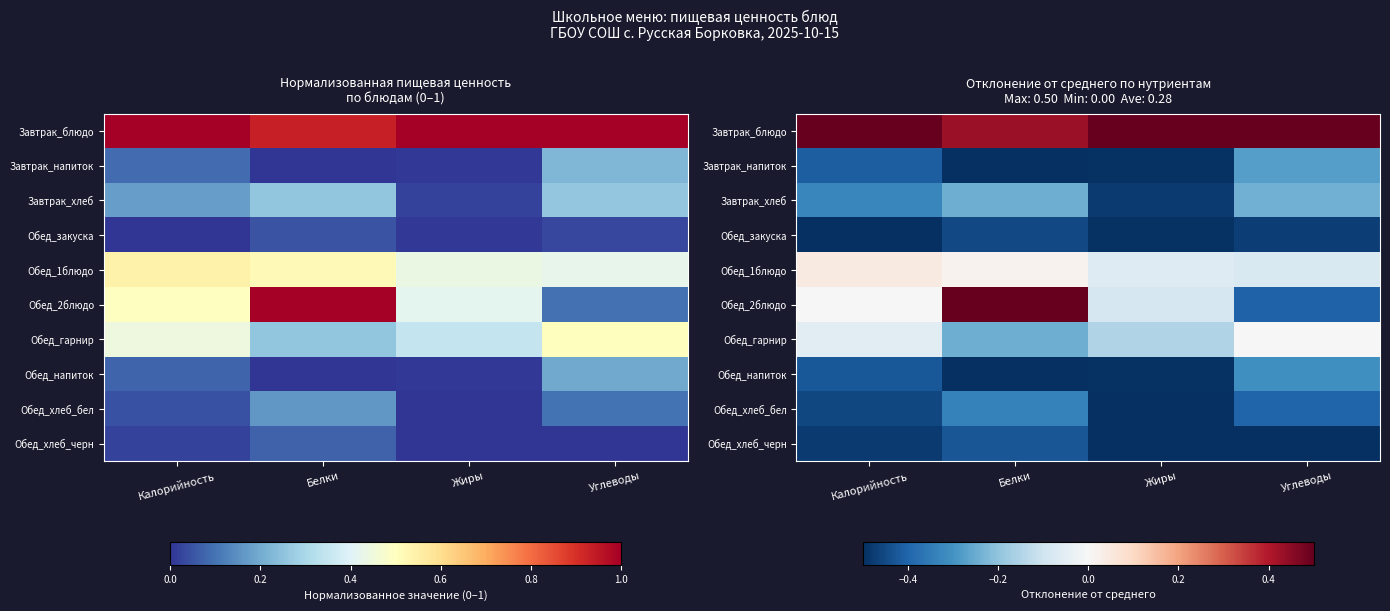

Which series has the widest spread of values?

Обед_2блюдо